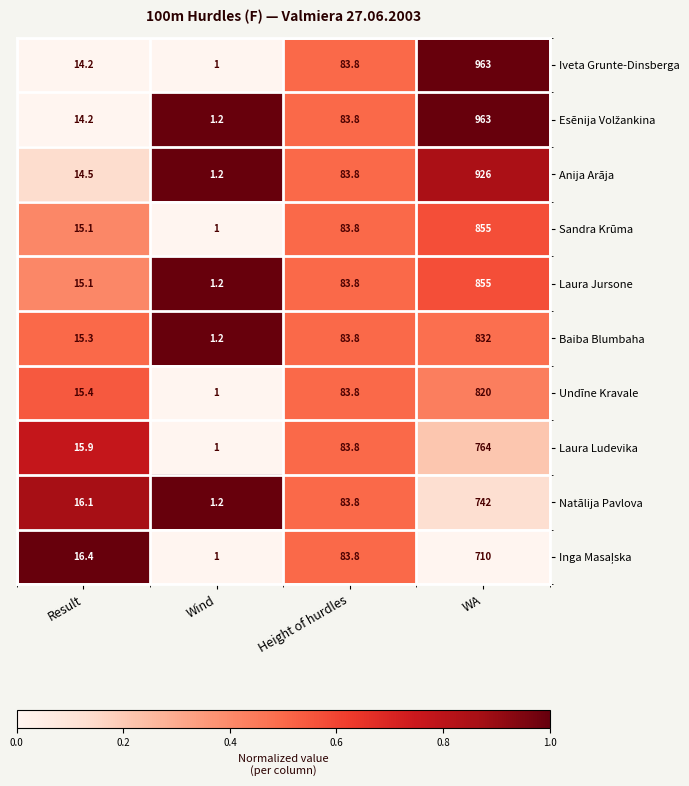

What is the average value of the Sandra Krūma series?

238.7